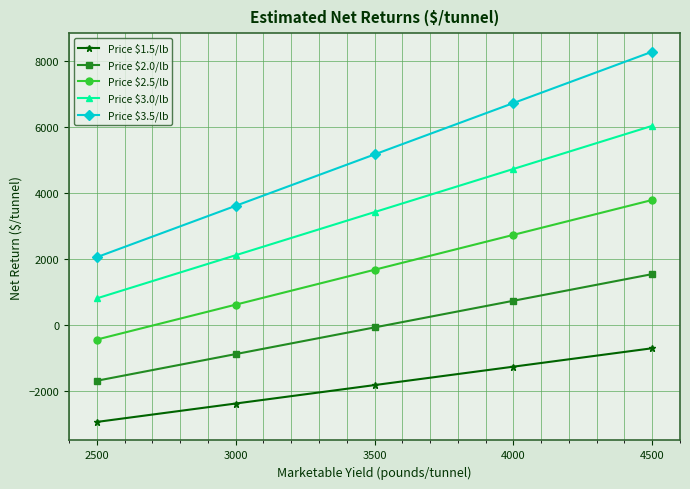

What is the smallest value displayed?

-2953.9